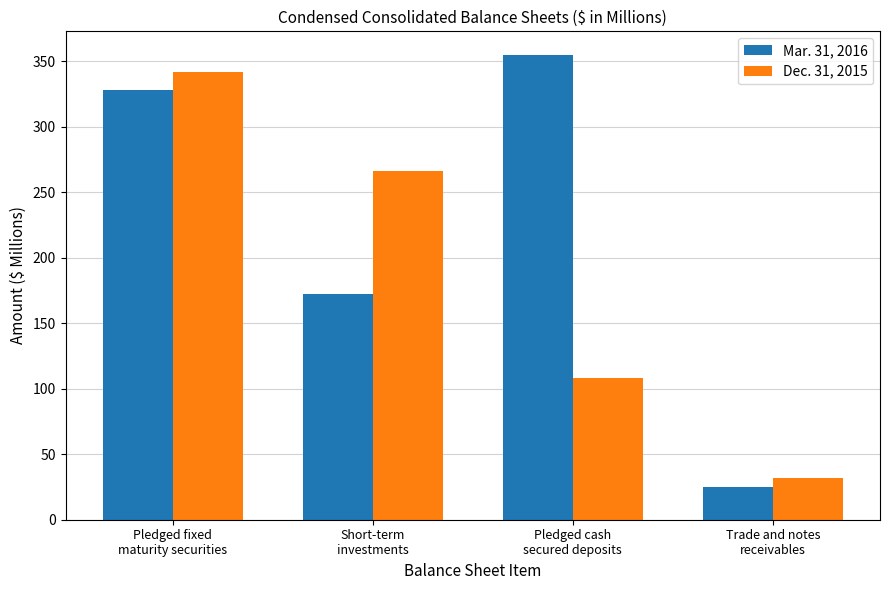

How many data points does each series have?

4